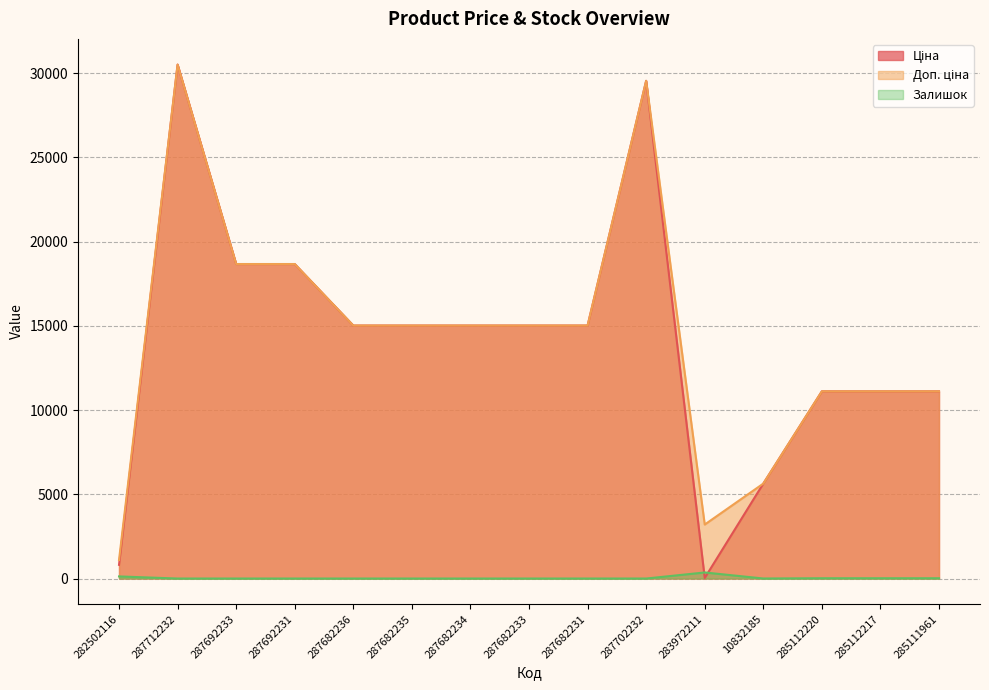

Is it true that Залишок equals 9.0 at 285111961?

False